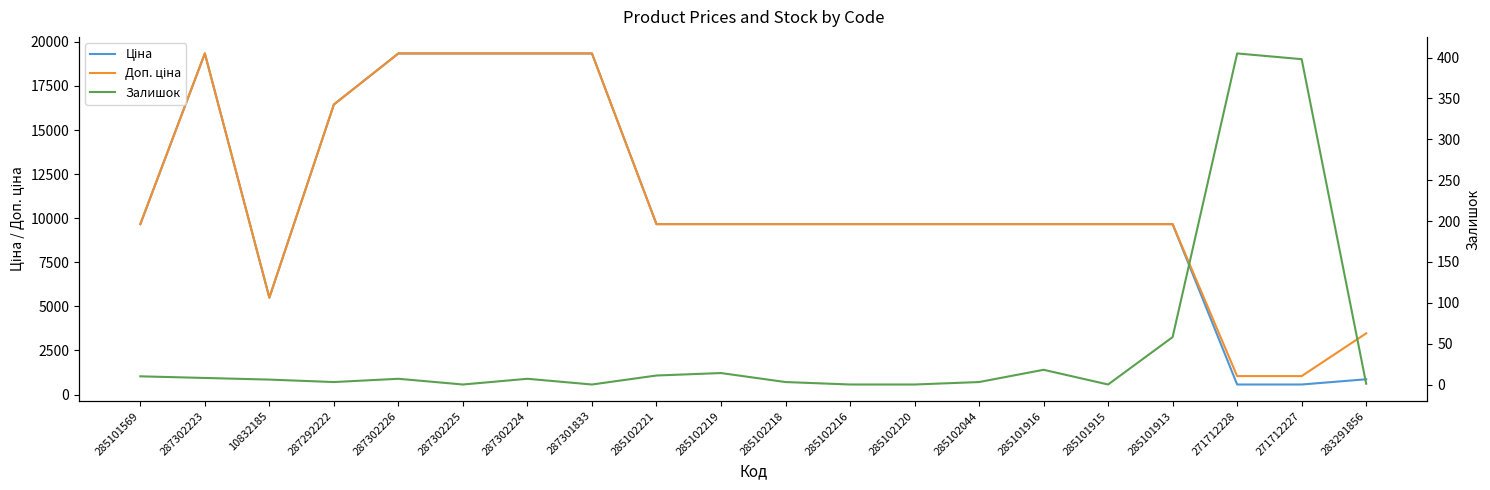

Is it true that Доп. ціна equals 9664.7 at 285102044?

True